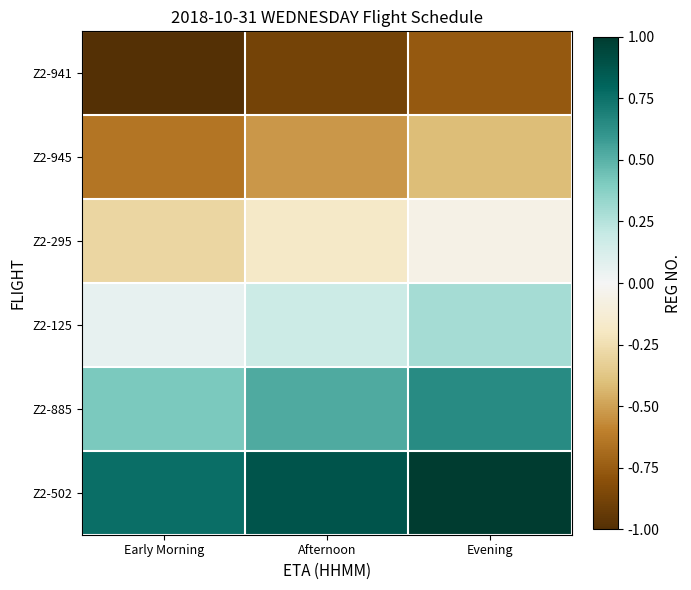

What is the spread (max minus min) of values at Evening?

1.8